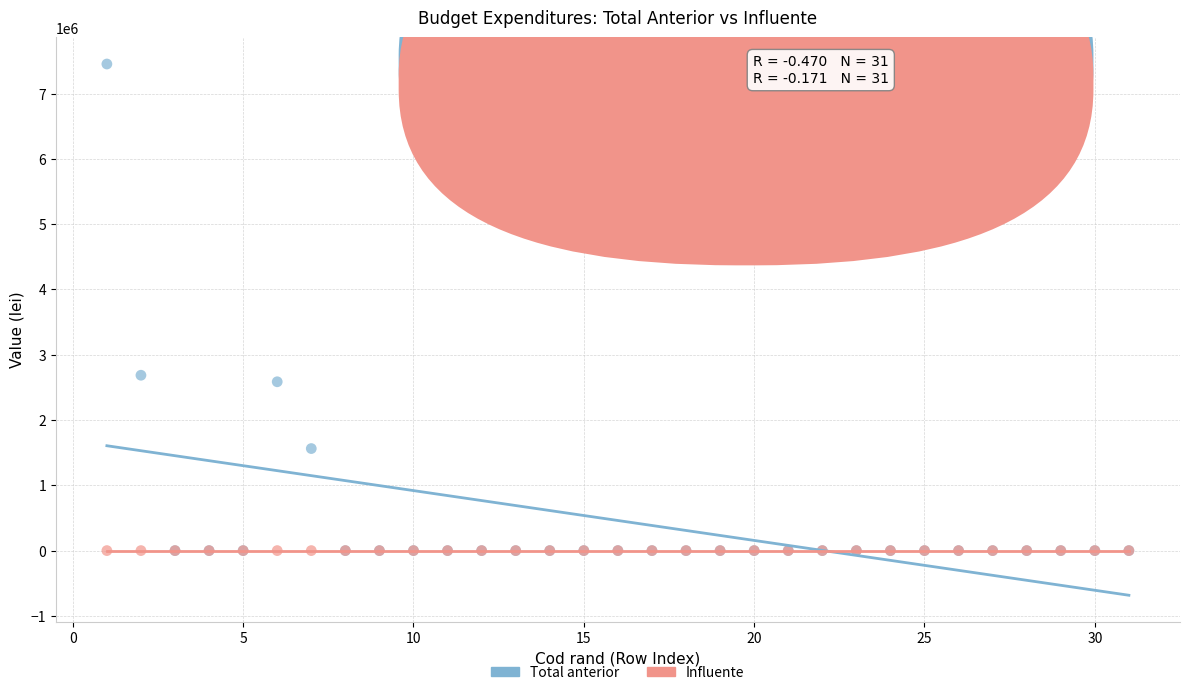

Which series contains the highest Y value?

Total anterior